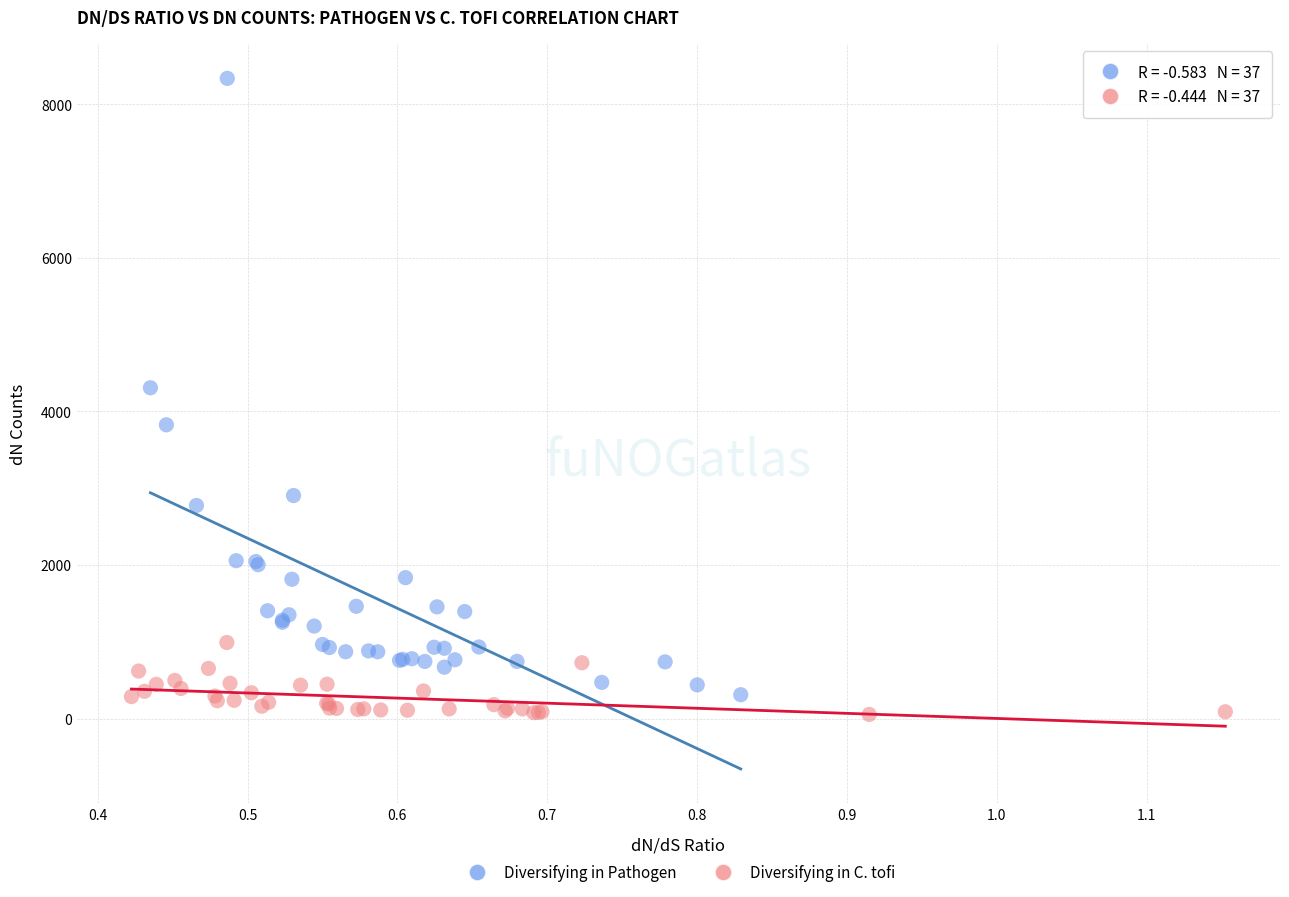

Which series has the widest spread of Y values?

Diversifying in Pathogen